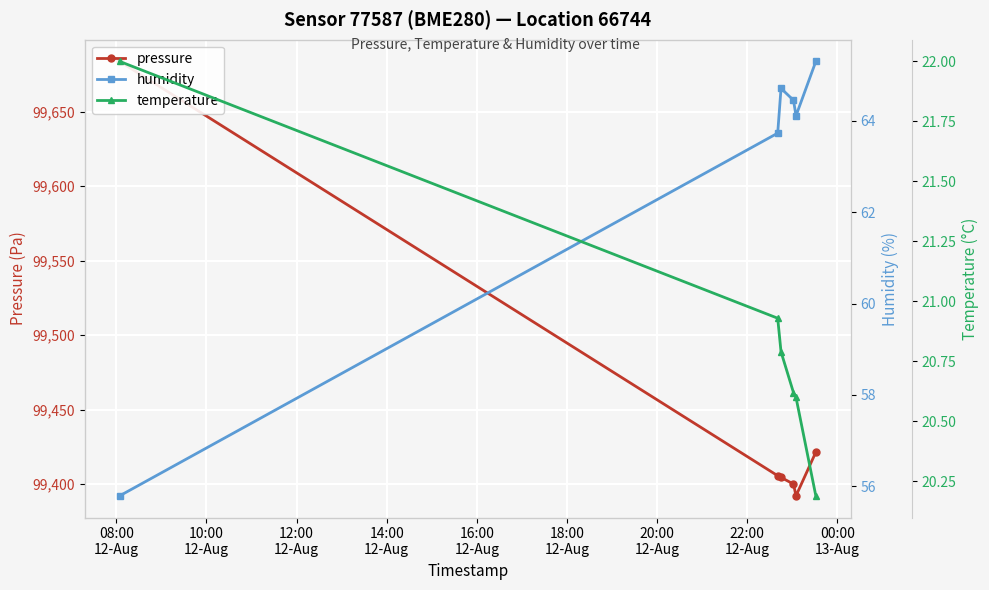

What is the sum of the temperature values at 08:00
12-Aug and 16:00
12-Aug?

42.6